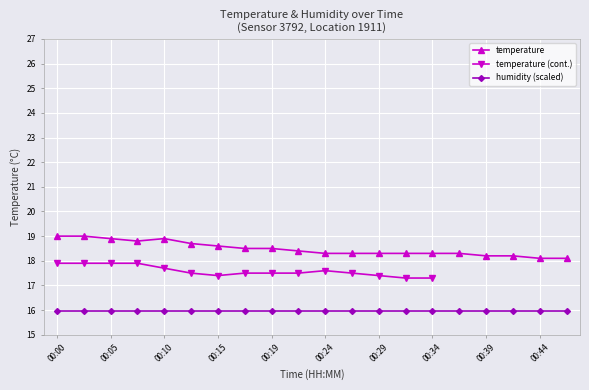

List the labels in order of value, largest first.

00:00, 00:02, 00:05, 00:10, 00:07, 00:12, 00:15, 00:17, 00:19, 00:22, 00:24, 00:27, 00:29, 00:32, 00:34, 00:36, 00:39, 00:41, 00:44, 00:46